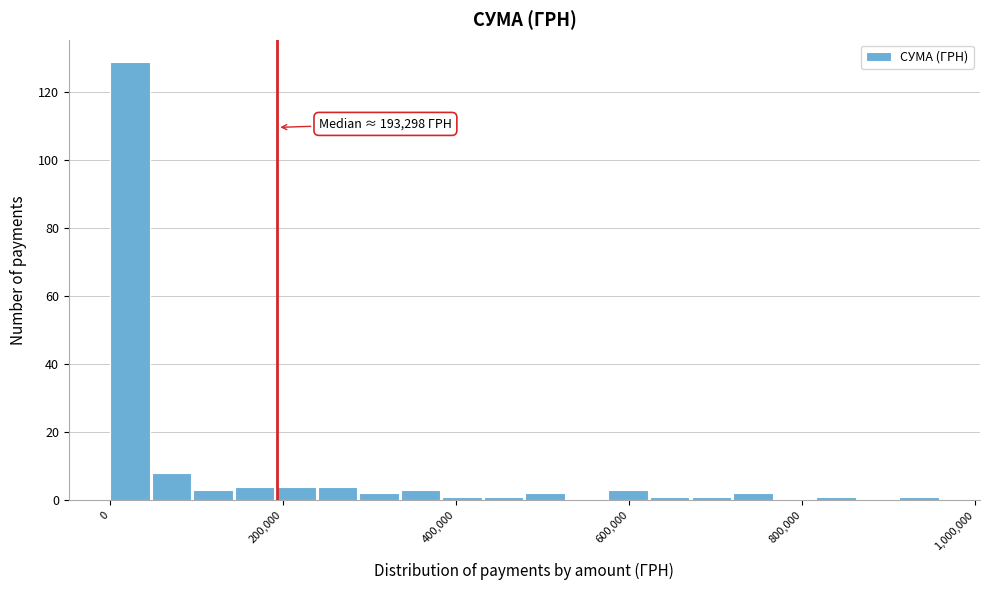

Read against the x-axis, roughly where is the centre of the tallest bar?

20000